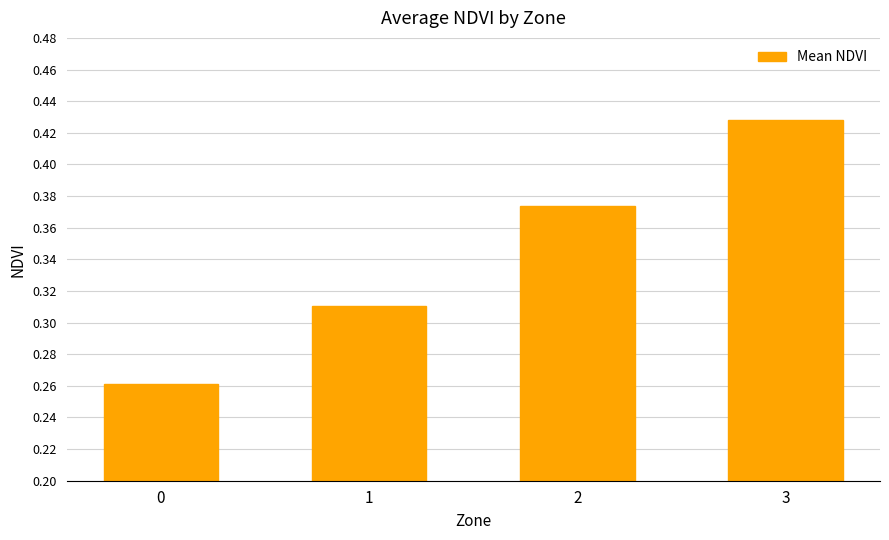

Which label corresponds to the largest value in the chart?

3